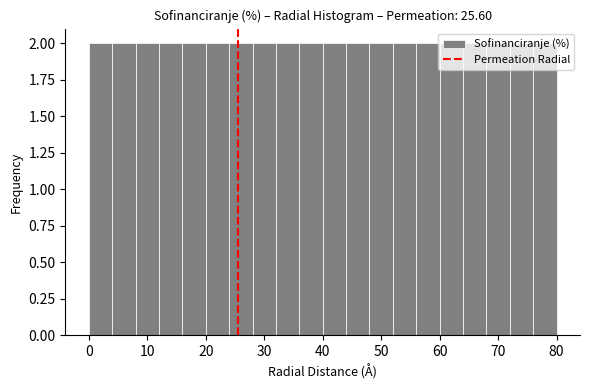

What is the height of the bar covering 20 to 24 on the x-axis? The values are not printed on the chart, so give them approximately, as read against the axis.

2